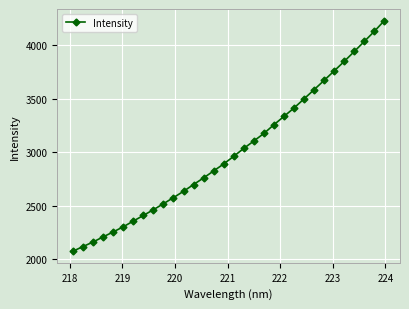

What is the average value?

3006.6